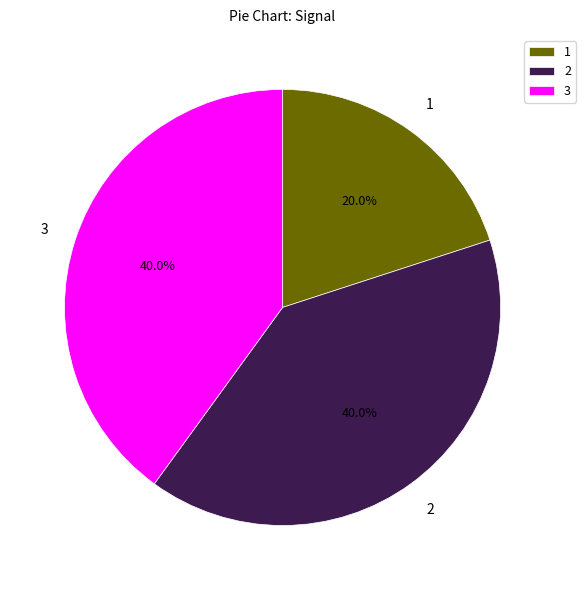

Is there a majority slice in this chart?

No